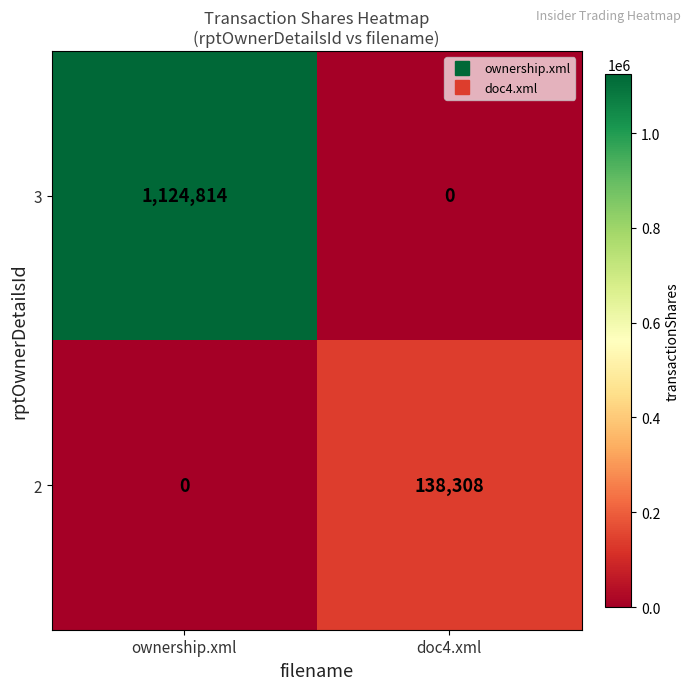

What is the difference between the 3 values at doc4.xml and ownership.xml?

1124814